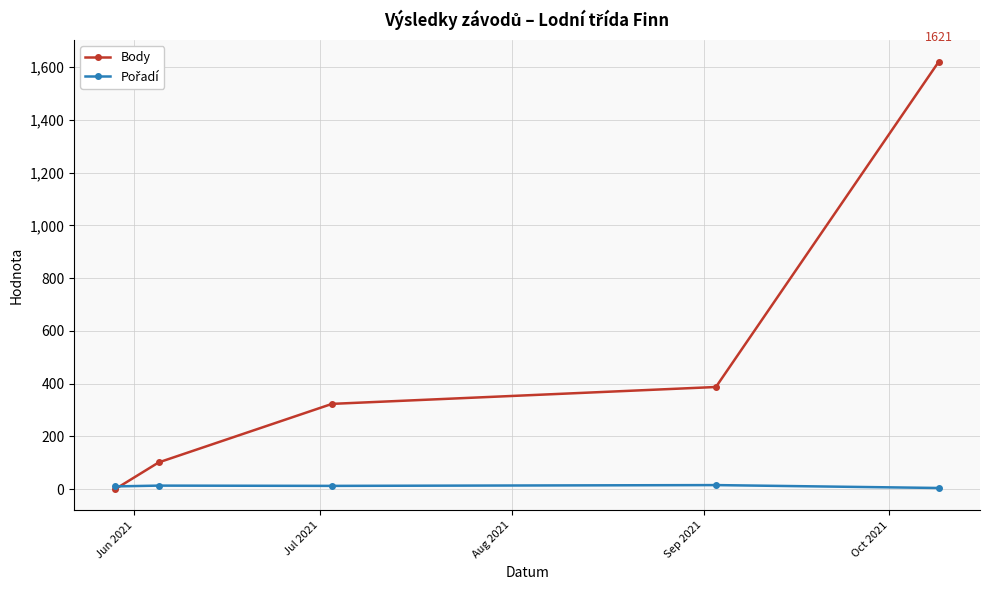

What is the highest value of the Body series?

1621